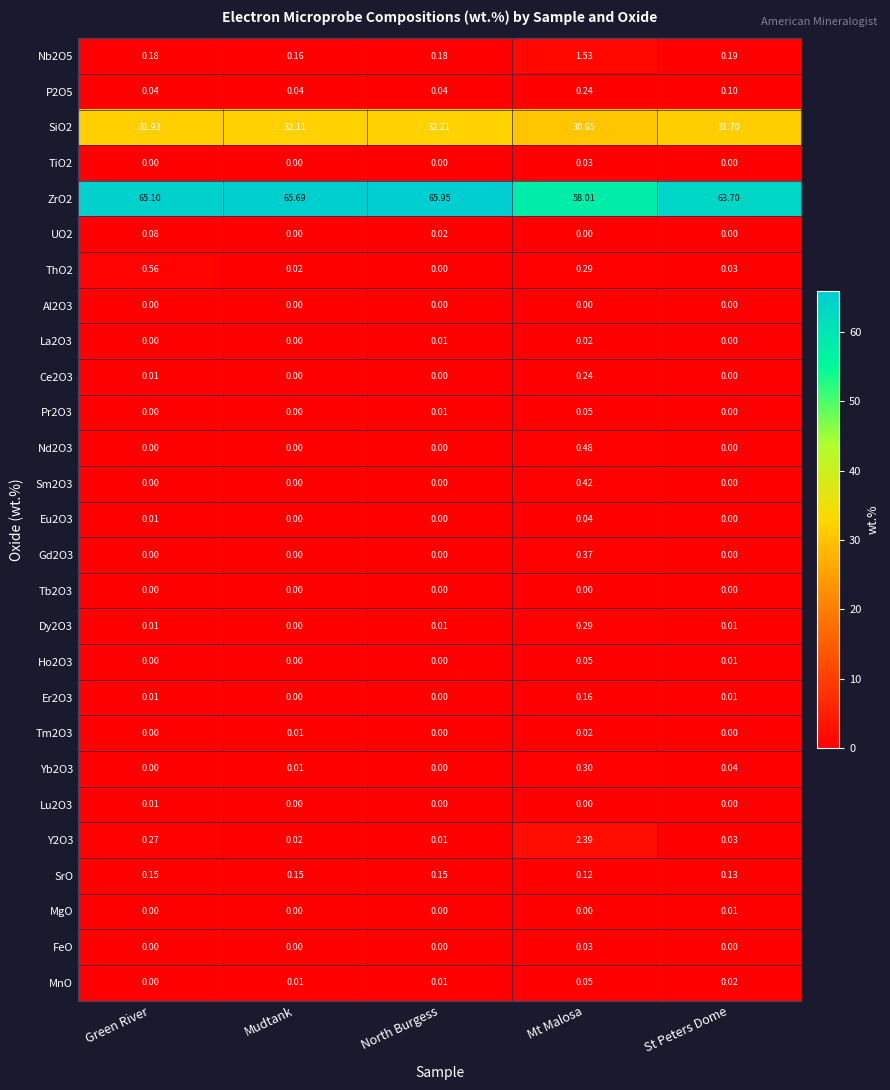

At which category is the sum across all series the highest?

North Burgess